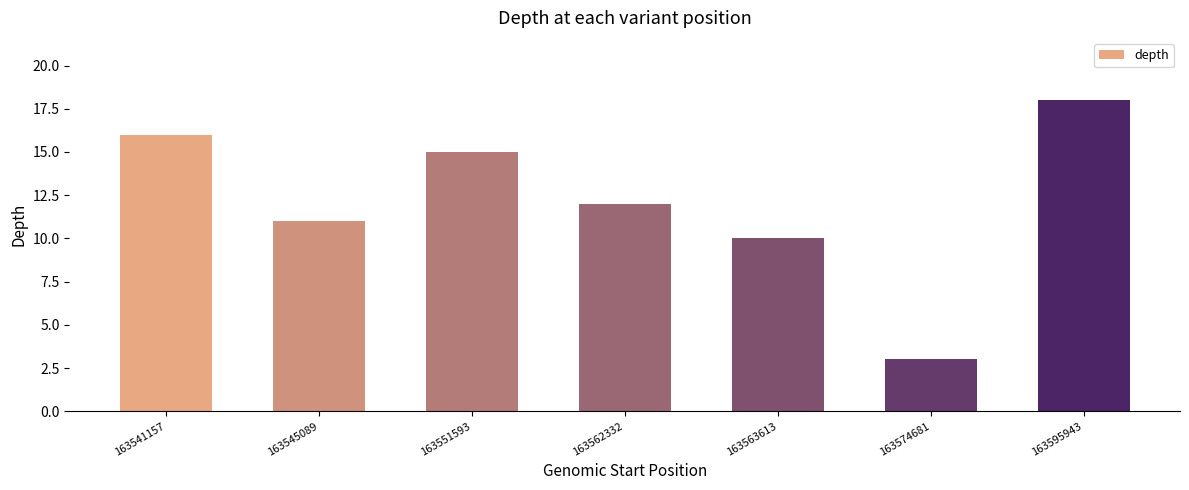

Does the chart contain stacked bars?

No